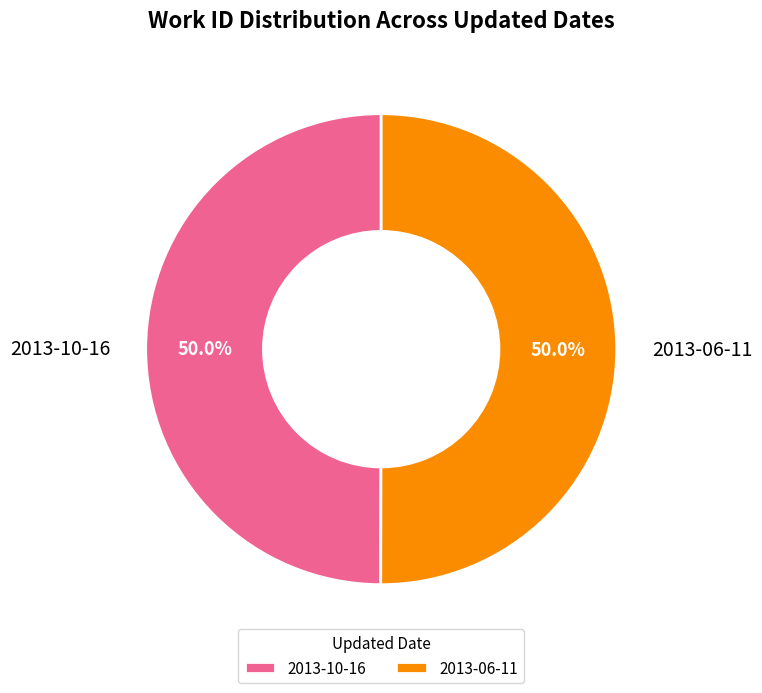

How many slices are in this pie chart?

2